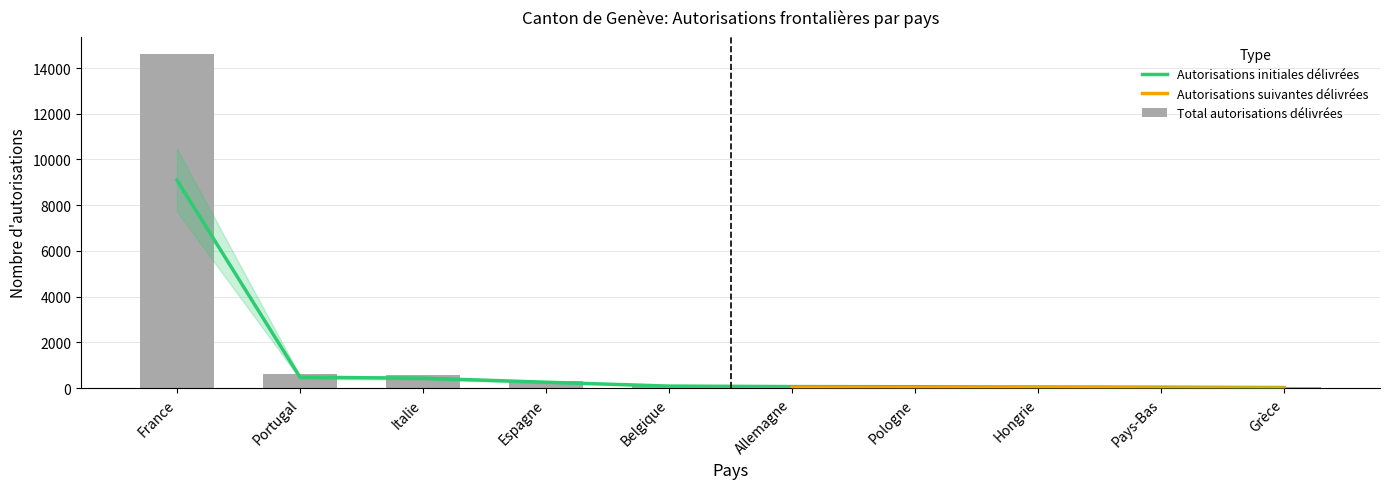

What is the sum of all Total autorisations délivrées values?

17158